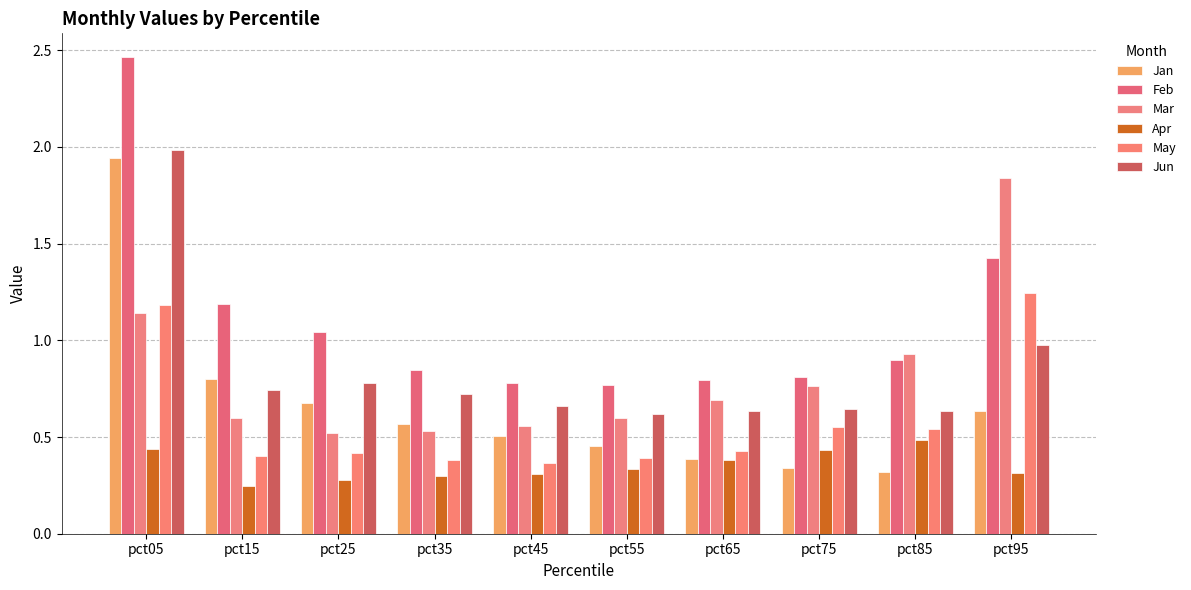

Reading left to right, list all the values displayed in this chart.

Jan: pct05=1.9	pct15=0.8	pct25=0.7	pct35=0.6	pct45=0.5	pct55=0.5	pct65=0.4	pct75=0.3	pct85=0.3	pct95=0.6
Feb: pct05=2.5	pct15=1.2	pct25=1.0	pct35=0.8	pct45=0.8	pct55=0.8	pct65=0.8	pct75=0.8	pct85=0.9	pct95=1.4
Mar: pct05=1.1	pct15=0.6	pct25=0.5	pct35=0.5	pct45=0.6	pct55=0.6	pct65=0.7	pct75=0.8	pct85=0.9	pct95=1.8
Apr: pct05=0.4	pct15=0.2	pct25=0.3	pct35=0.3	pct45=0.3	pct55=0.3	pct65=0.4	pct75=0.4	pct85=0.5	pct95=0.3
May: pct05=1.2	pct15=0.4	pct25=0.4	pct35=0.4	pct45=0.4	pct55=0.4	pct65=0.4	pct75=0.6	pct85=0.5	pct95=1.2
Jun: pct05=2.0	pct15=0.7	pct25=0.8	pct35=0.7	pct45=0.7	pct55=0.6	pct65=0.6	pct75=0.6	pct85=0.6	pct95=1.0